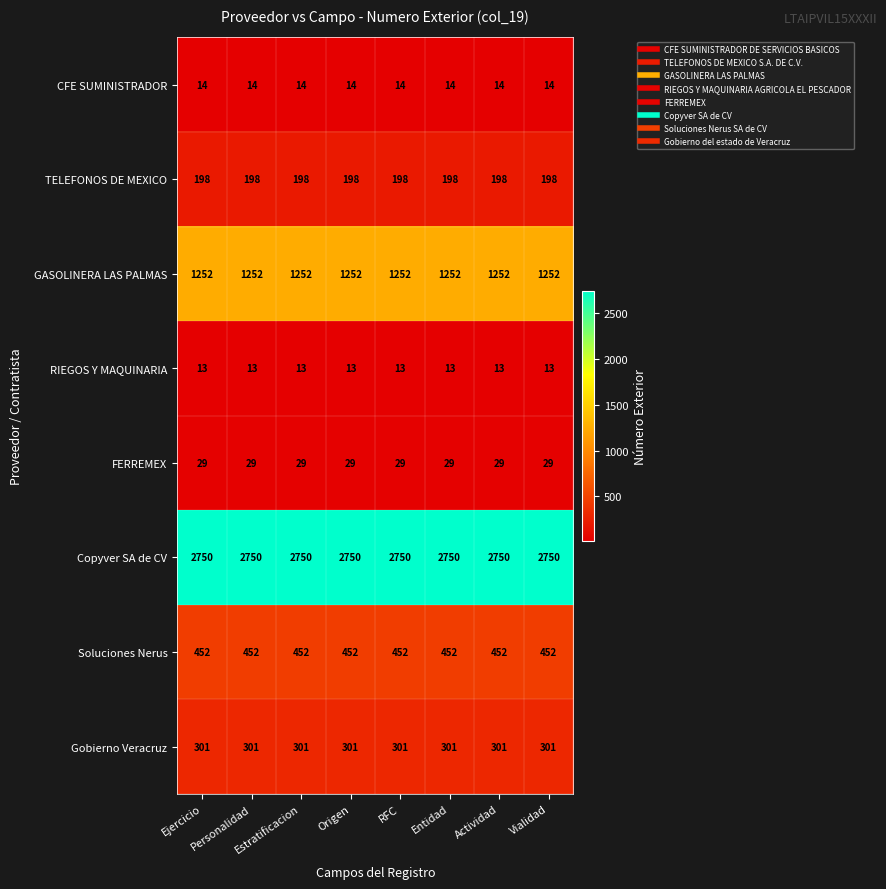

What is the difference between the highest and lowest values at RFC?

2737